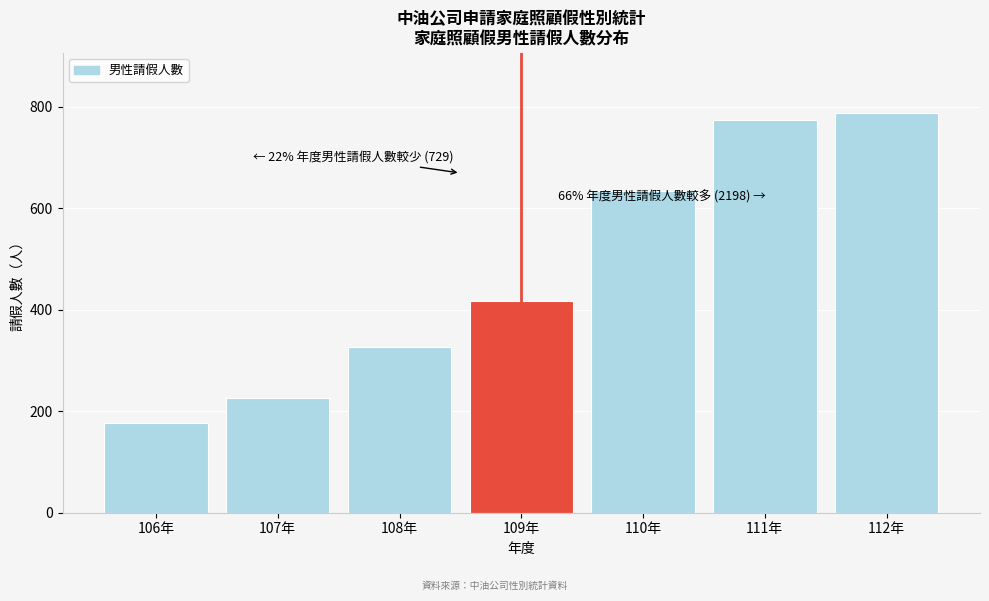

Reading left to right, what are all the values shown in this chart?

106年=177	107年=226	108年=326	109年=417	110年=635	111年=775	112年=788